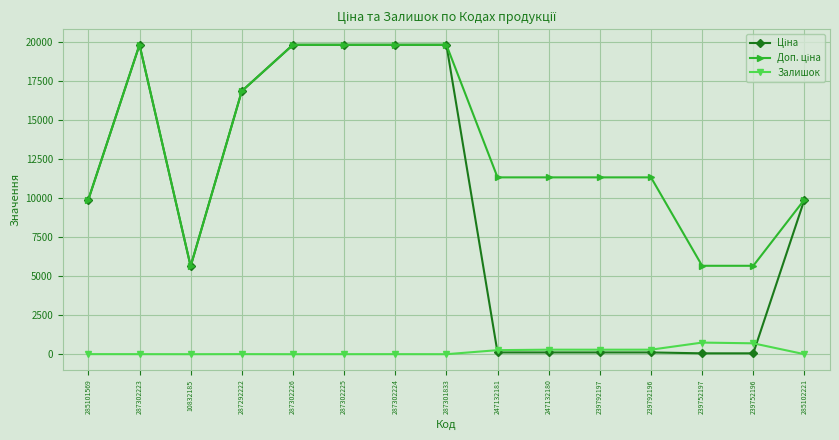

In Залишок, how many points are lower than both neighbors (excluding endpoints)?

4